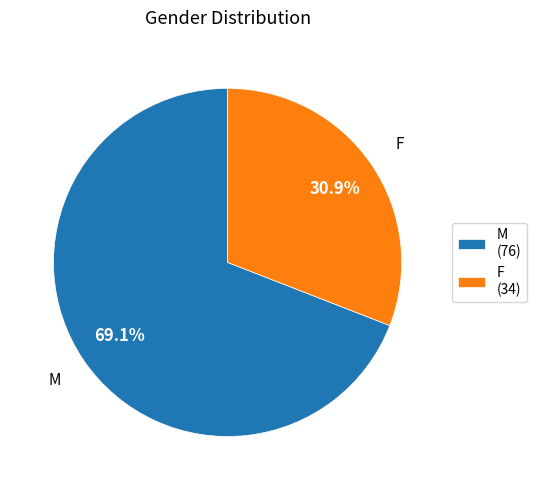

Does any single category account for the majority?

Yes